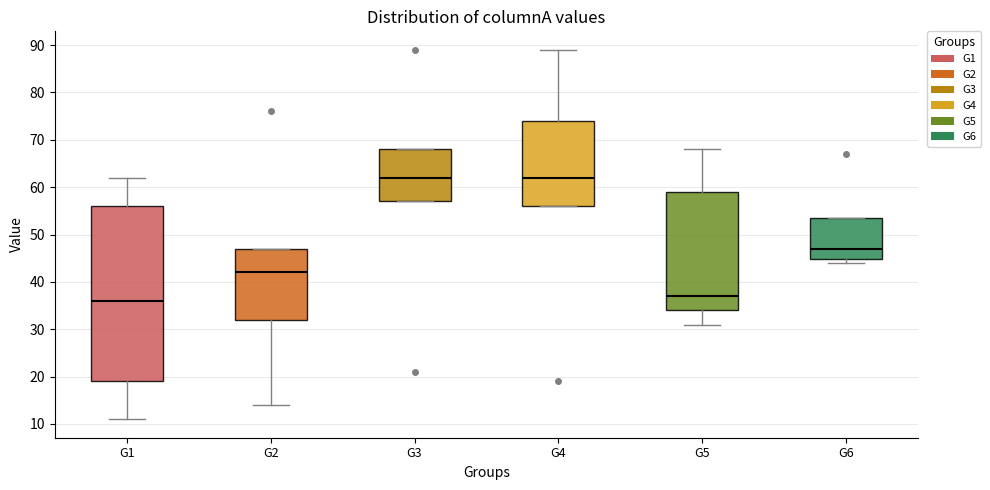

Reading left to right, transcribe this box plot: for each box, give where its median line is, the range the box spans, and where its two whiskers end, as read against the y-axis. The values are not printed on the chart, so give them approximately, as read against the axis.

G1: median 36, box 19 to 56, whiskers 11 to 62
G2: median 42, box 32 to 47, whiskers 14 to 47
G3: median 62, box 57 to 68, whiskers 57 to 68
G4: median 62, box 56 to 74, whiskers 56 to 89
G5: median 37, box 34 to 59, whiskers 31 to 68
G6: median 47, box 45 to 54, whiskers 44 to 54